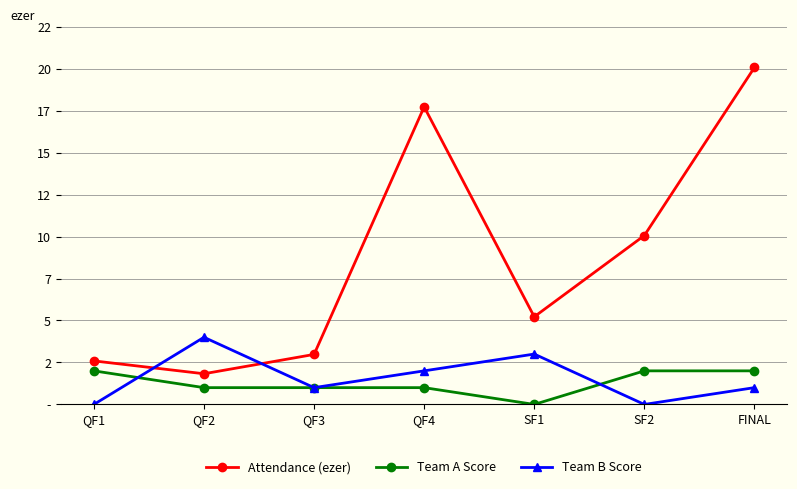

Rank the categories by Team A Score value from lowest to highest.

SF1, QF2, QF3, QF4, QF1, SF2, FINAL